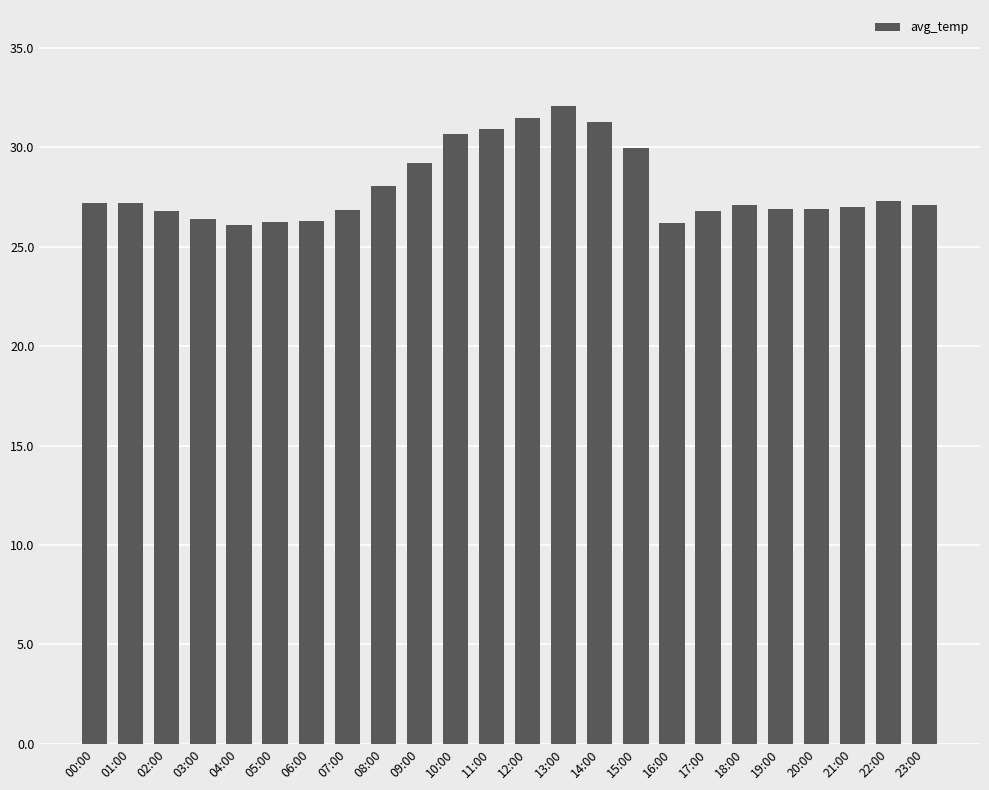

What value does the data have at 13:00?

32.1